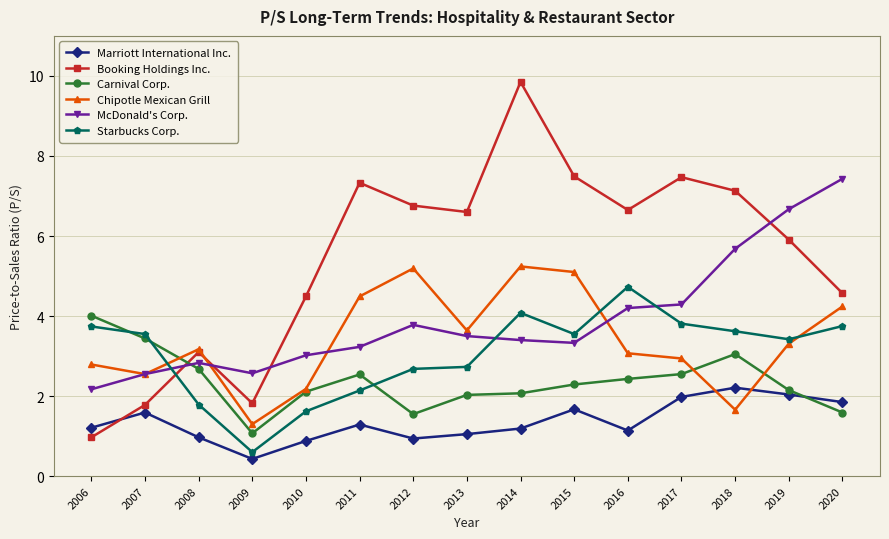

At 2016, list the series in order from smallest to largest.

Marriott International Inc., Carnival Corp., Chipotle Mexican Grill, McDonald's Corp., Starbucks Corp., Booking Holdings Inc.